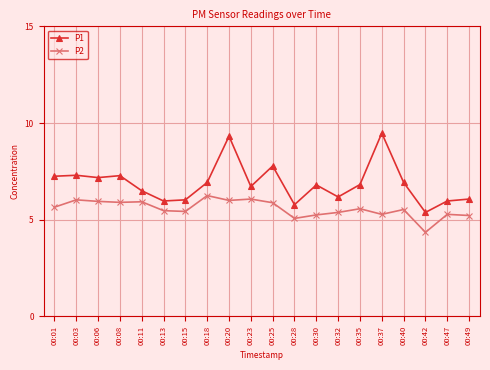

Where does the P1 series first go above 6?

00:01